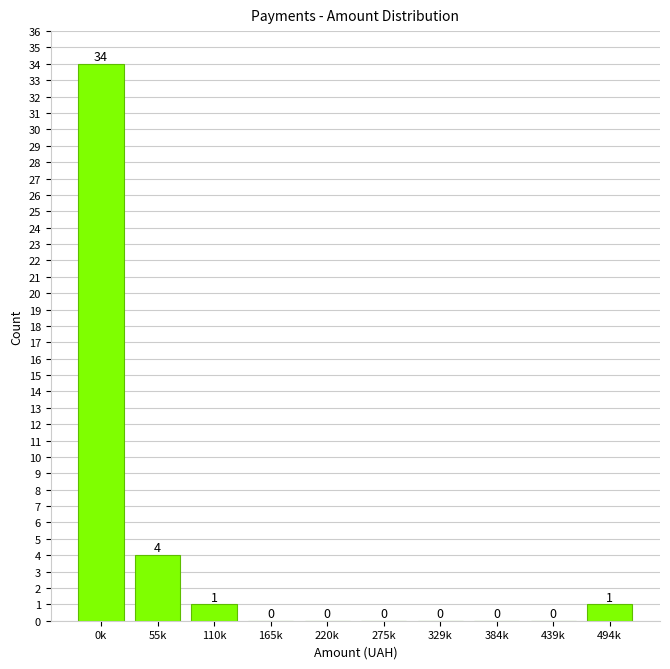

Reading left to right, extract all data points from this chart.

0k=34	55k=4	110k=1	165k=0	220k=0	275k=0	329k=0	384k=0	439k=0	494k=1